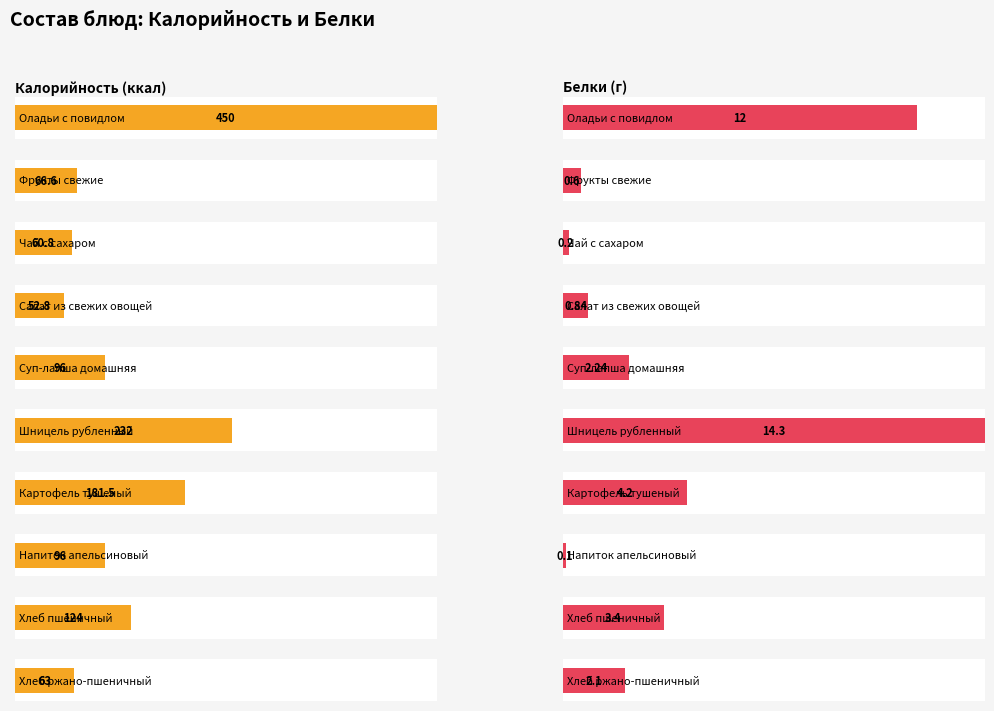

How many values in the Белки series exceed 2?

6